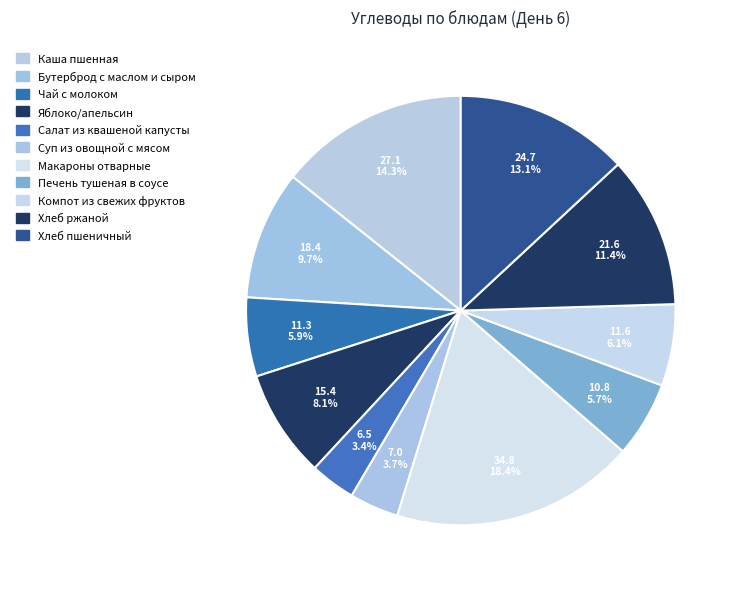

The Чай с молоком slice represents 1% of the pie. True or false?

False